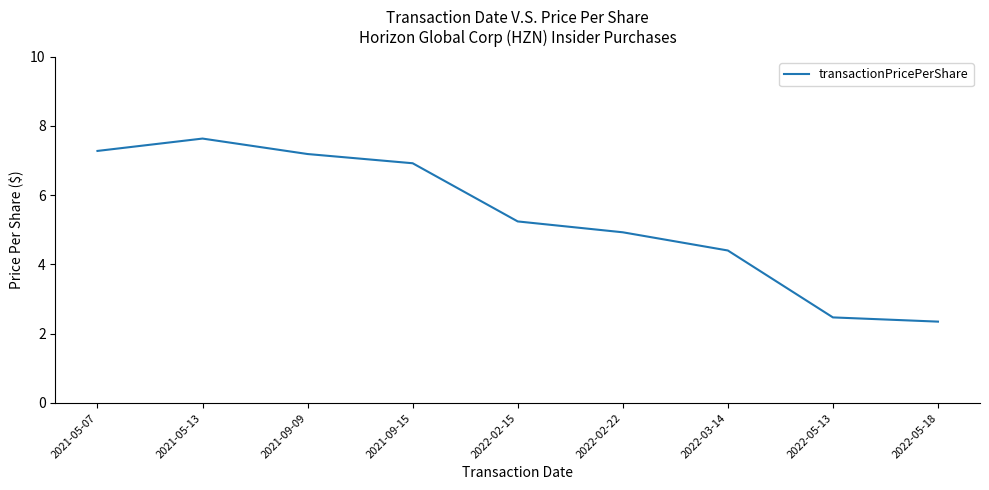

List the labels in order of value, smallest first.

2022-05-18, 2022-05-13, 2022-03-14, 2022-02-22, 2022-02-15, 2021-09-15, 2021-09-09, 2021-05-07, 2021-05-13